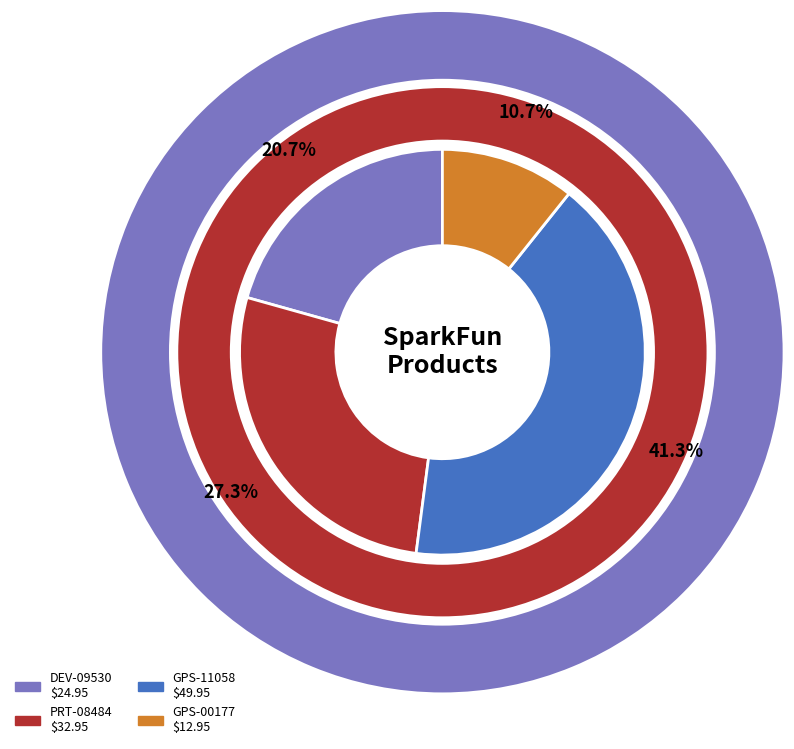

Count the number of slices in the pie.

4